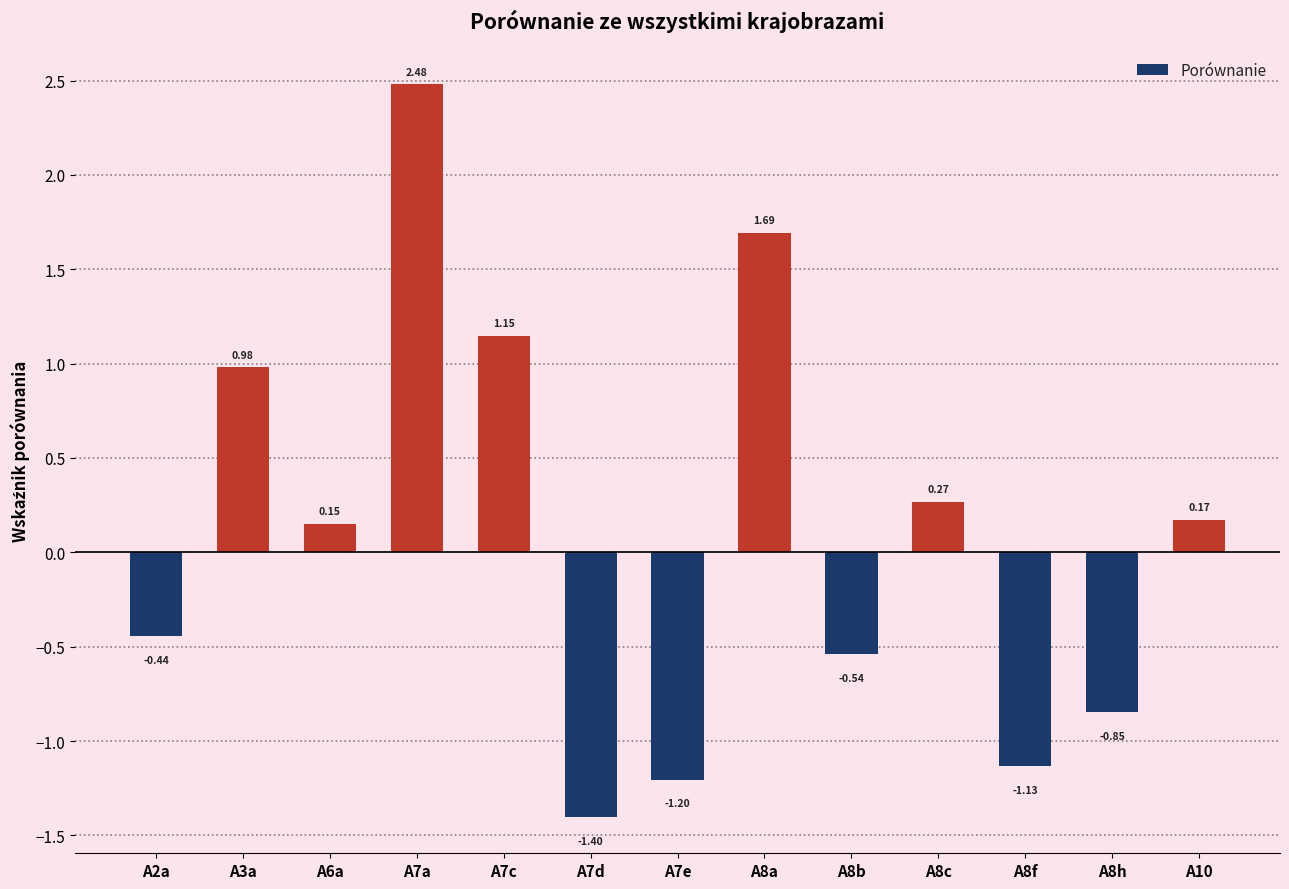

What is the difference between the maximum and minimum values?

3.9